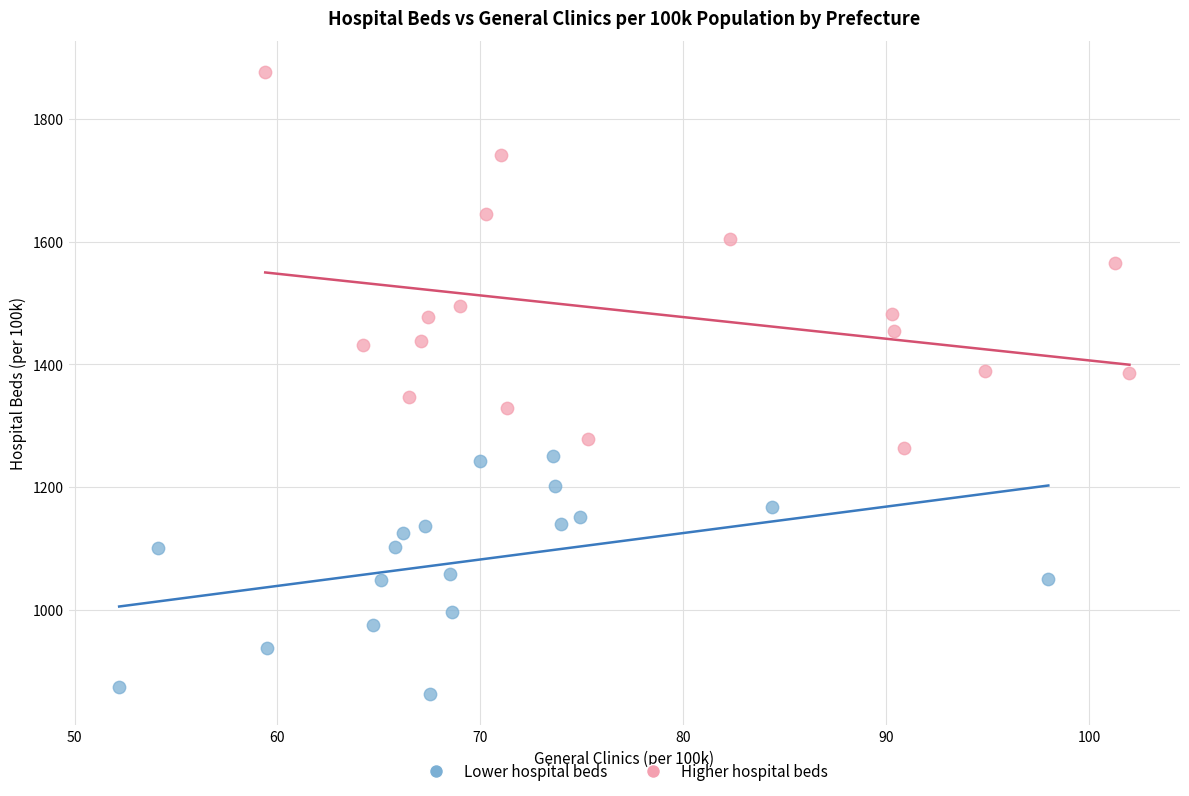

Which series has the widest spread of Y values?

Higher hospital beds